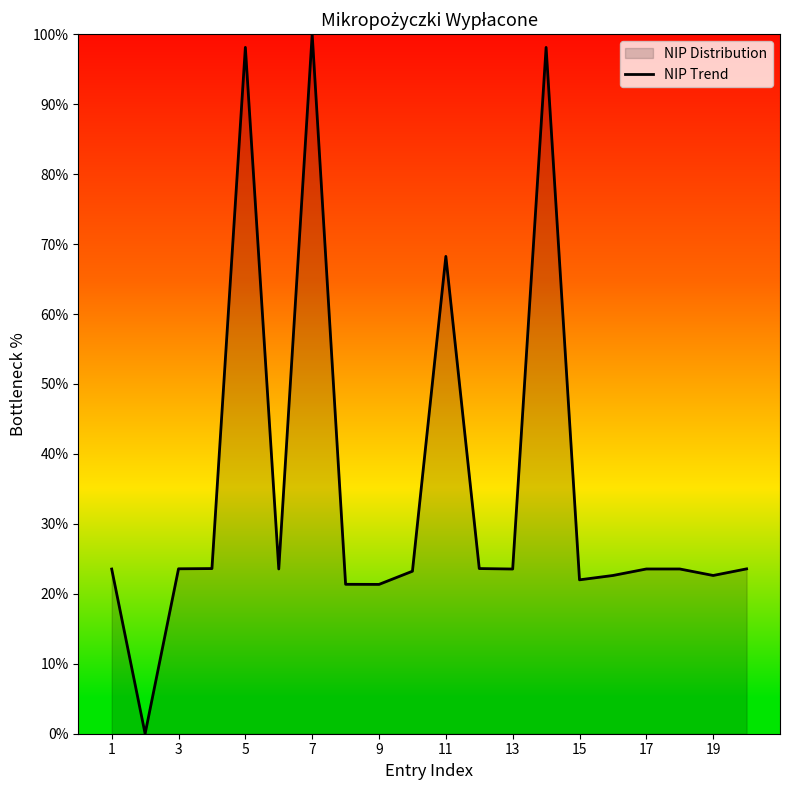

The chart shows a value of 23.6 at 17. True or false?

True